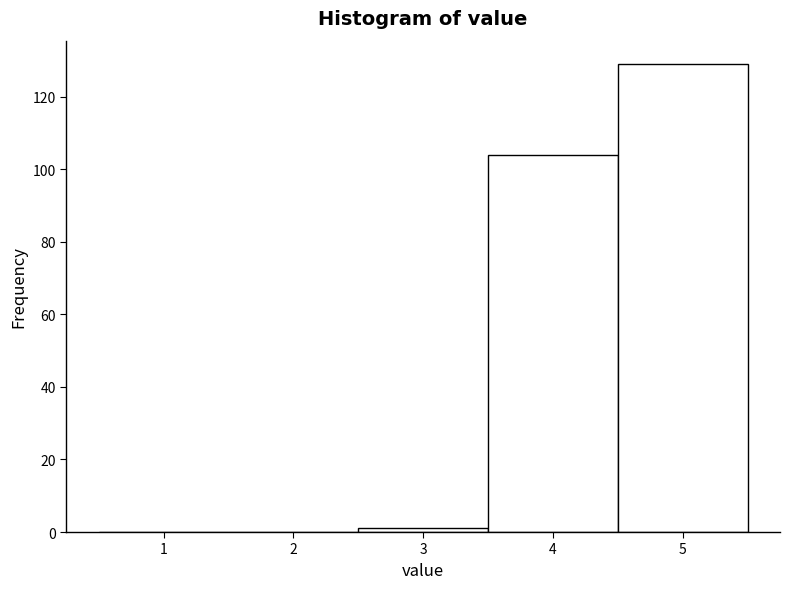

Reading left to right, transcribe this chart: for each bar, give the range it covers on the x-axis and its height. The values are not printed on the chart, so give them approximately, as read against the axis.

0.5 to 1.5: 0
1.5 to 2.5: 0
2.5 to 3.5: under 2
3.5 to 4.5: 104
4.5 to 5.5: 130